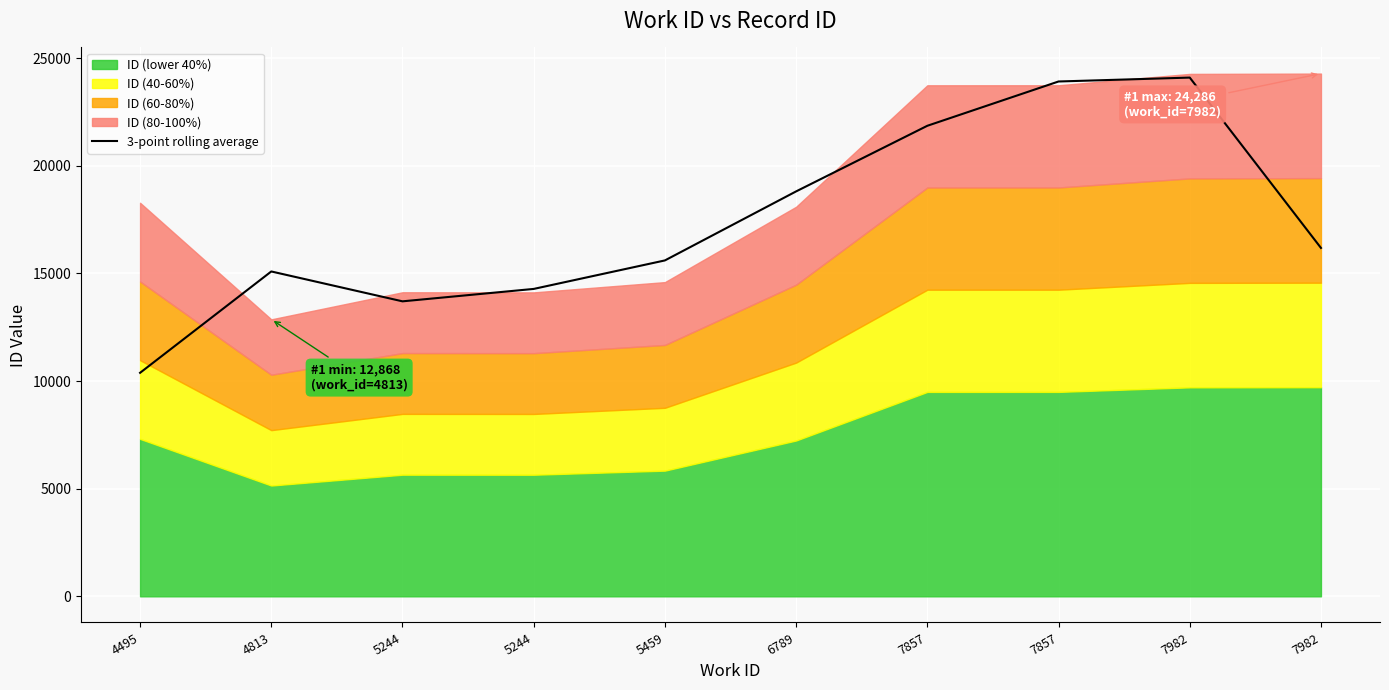

Count the number of values greater than 16185.

5